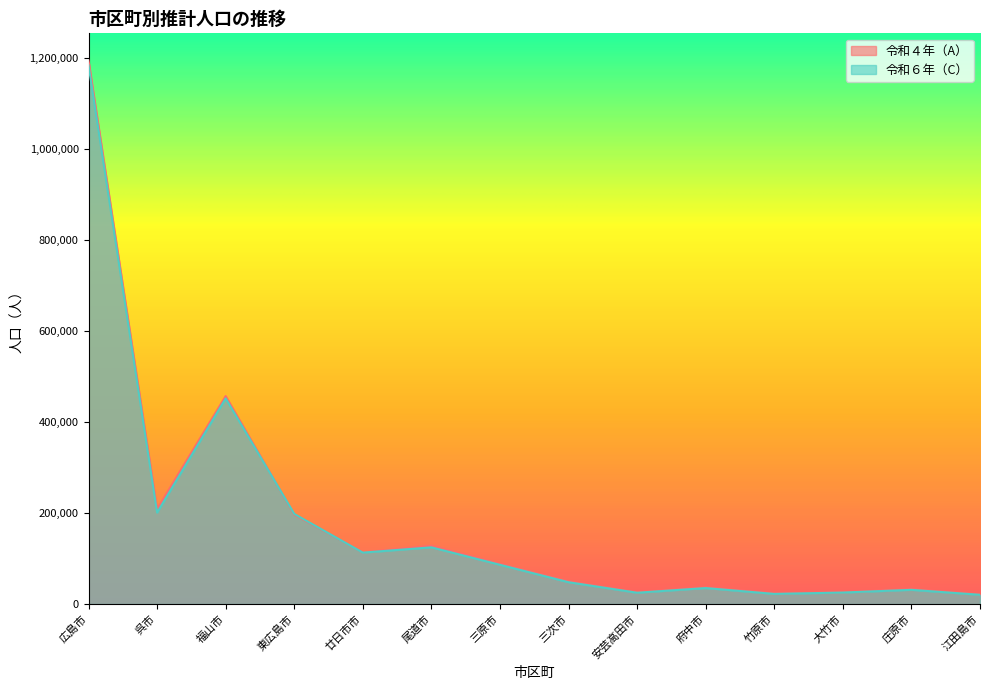

Reading right to left, extract all data points from this chart.

令和４年（A）: 江田島市=21223	庄原市=32698	大竹市=25980	竹原市=23388	府中市=36627	安芸高田市=25874	三次市=49728	三原市=88572	尾道市=128305	廿日市市=113752	東広島市=196718	福山市=457154	呉市=208817	広島市=1194651
令和６年（C）: 江田島市=20445	庄原市=31335	大竹市=25383	竹原市=22381	府中市=35248	安芸高田市=24954	三次市=48088	三原市=86372	尾道市=124741	廿日市市=113134	東広島市=198195	福山市=452039	呉市=201171	広島市=1184285